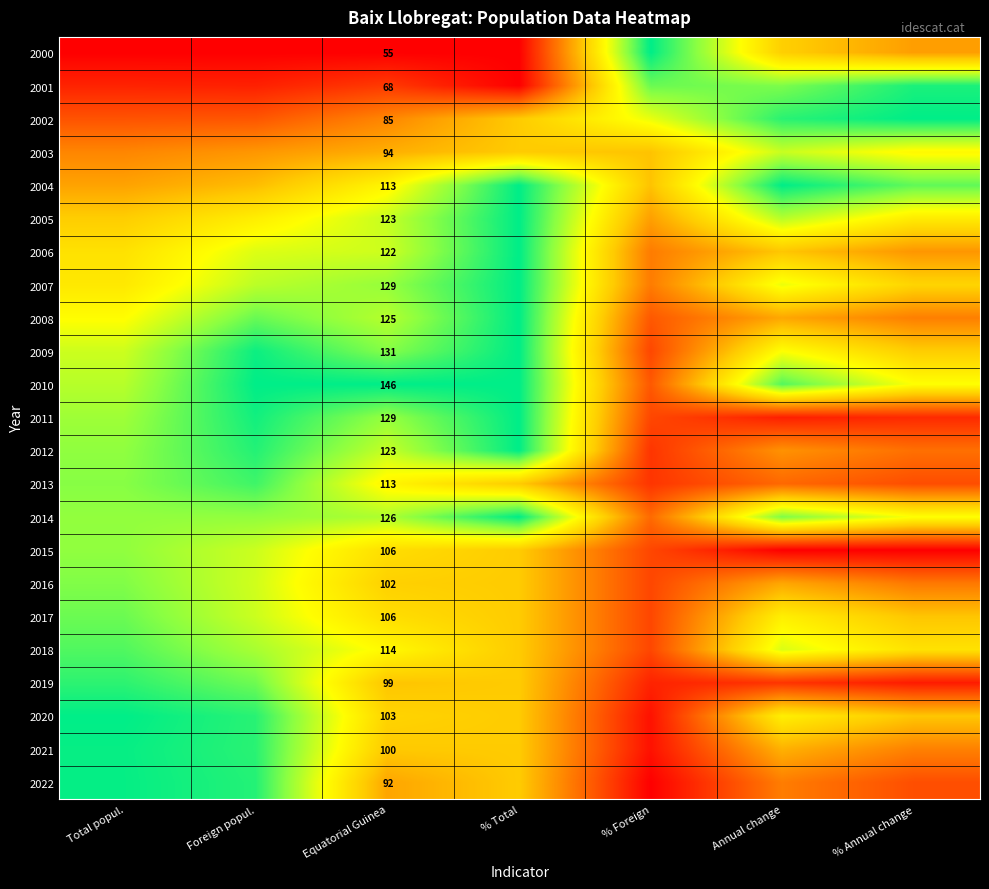

Which category has the lowest value across all series?

Total popul.